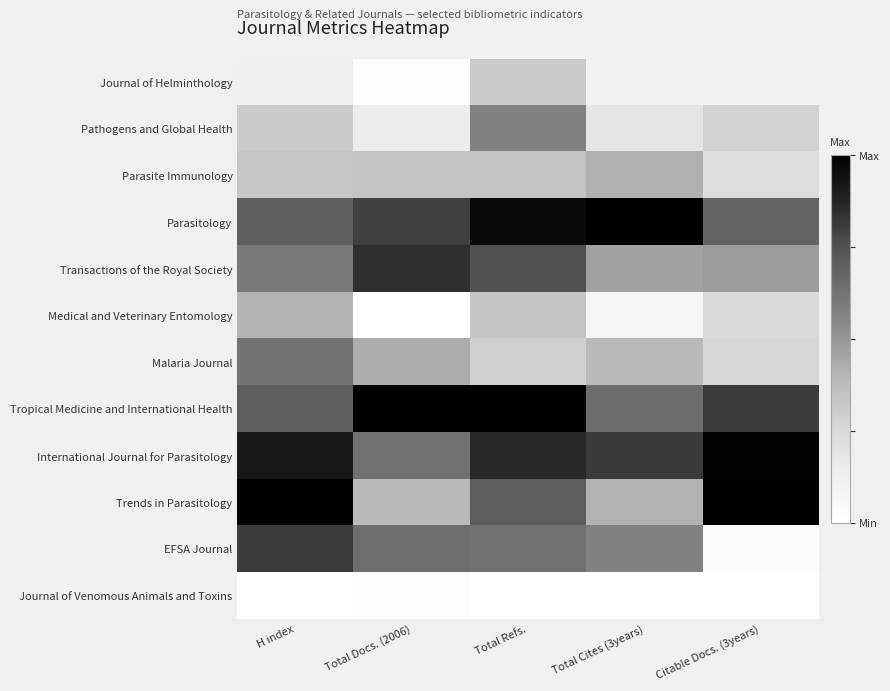

Reading right to left, transcribe all the data shown in this chart.

Journal of Helminthology: Citable Docs. (3years)=0.1	Total Cites (3years)=0.1	Total Refs.=0.3	Total Docs. (2006)=0.0	H index=0.1
Pathogens and Global Health: Citable Docs. (3years)=0.3	Total Cites (3years)=0.2	Total Refs.=0.6	Total Docs. (2006)=0.1	H index=0.3
Parasite Immunology: Citable Docs. (3years)=0.2	Total Cites (3years)=0.4	Total Refs.=0.3	Total Docs. (2006)=0.3	H index=0.3
Parasitology: Citable Docs. (3years)=0.7	Total Cites (3years)=1.0	Total Refs.=1.0	Total Docs. (2006)=0.8	H index=0.7
Transactions of the Royal Society: Citable Docs. (3years)=0.5	Total Cites (3years)=0.5	Total Refs.=0.8	Total Docs. (2006)=0.8	H index=0.6
Medical and Veterinary Entomology: Citable Docs. (3years)=0.2	Total Cites (3years)=0.1	Total Refs.=0.3	Total Docs. (2006)=0.0	H index=0.4
Malaria Journal: Citable Docs. (3years)=0.3	Total Cites (3years)=0.4	Total Refs.=0.3	Total Docs. (2006)=0.4	H index=0.6
Tropical Medicine and International Health: Citable Docs. (3years)=0.8	Total Cites (3years)=0.6	Total Refs.=1.0	Total Docs. (2006)=1.0	H index=0.7
International Journal for Parasitology: Citable Docs. (3years)=1.0	Total Cites (3years)=0.8	Total Refs.=0.9	Total Docs. (2006)=0.6	H index=0.9
Trends in Parasitology: Citable Docs. (3years)=1.0	Total Cites (3years)=0.4	Total Refs.=0.7	Total Docs. (2006)=0.4	H index=1.0
EFSA Journal: Citable Docs. (3years)=0.0	Total Cites (3years)=0.6	Total Refs.=0.6	Total Docs. (2006)=0.6	H index=0.8
Journal of Venomous Animals and Toxins: Citable Docs. (3years)=0.0	Total Cites (3years)=0.0	Total Refs.=0.0	Total Docs. (2006)=0.0	H index=0.0